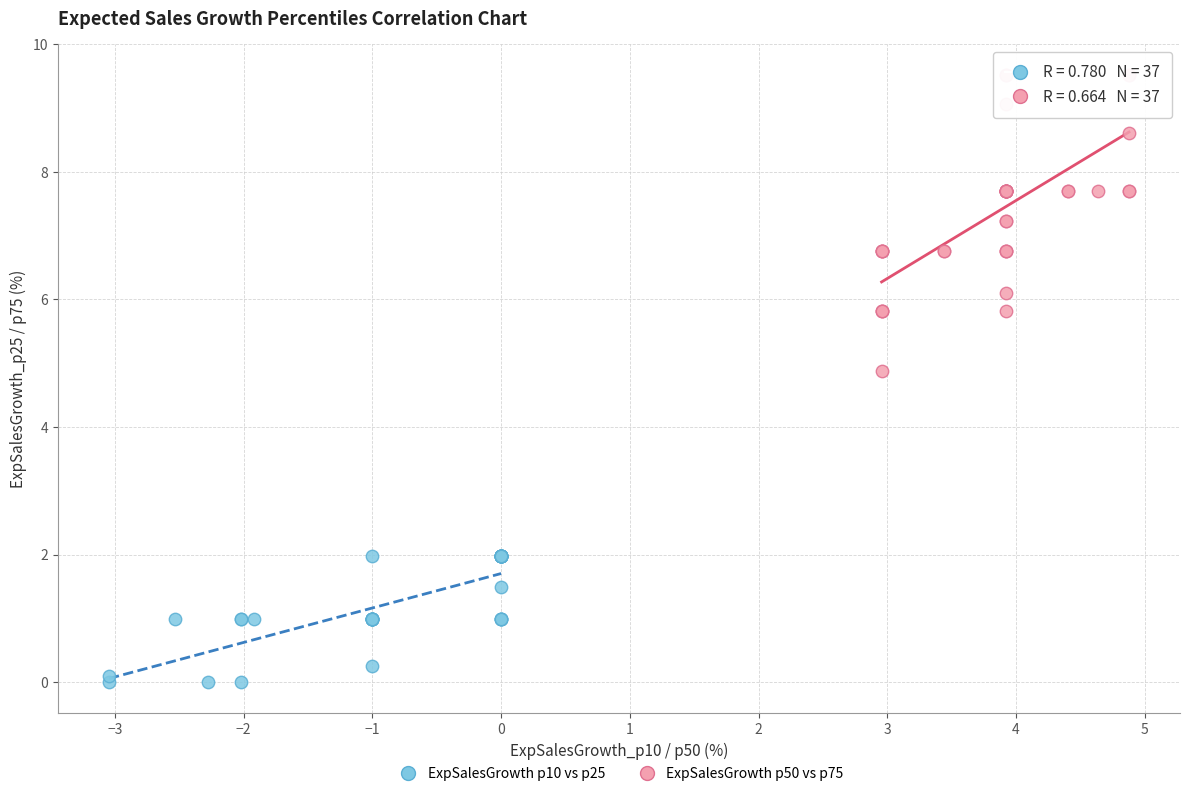

Which series contains the lowest Y value?

ExpSalesGrowth p10 vs p25